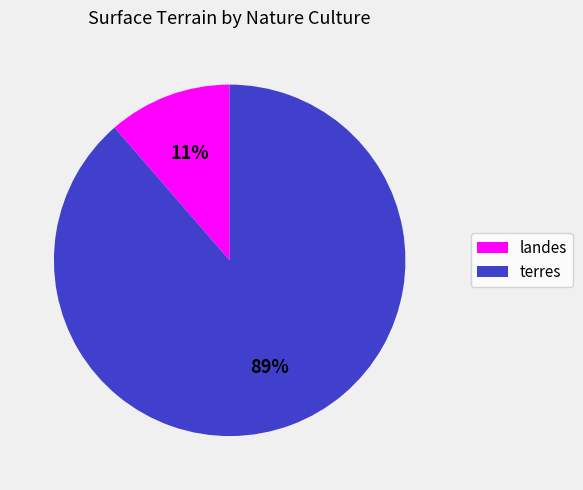

Rank the categories by value from highest to lowest.

terres, landes